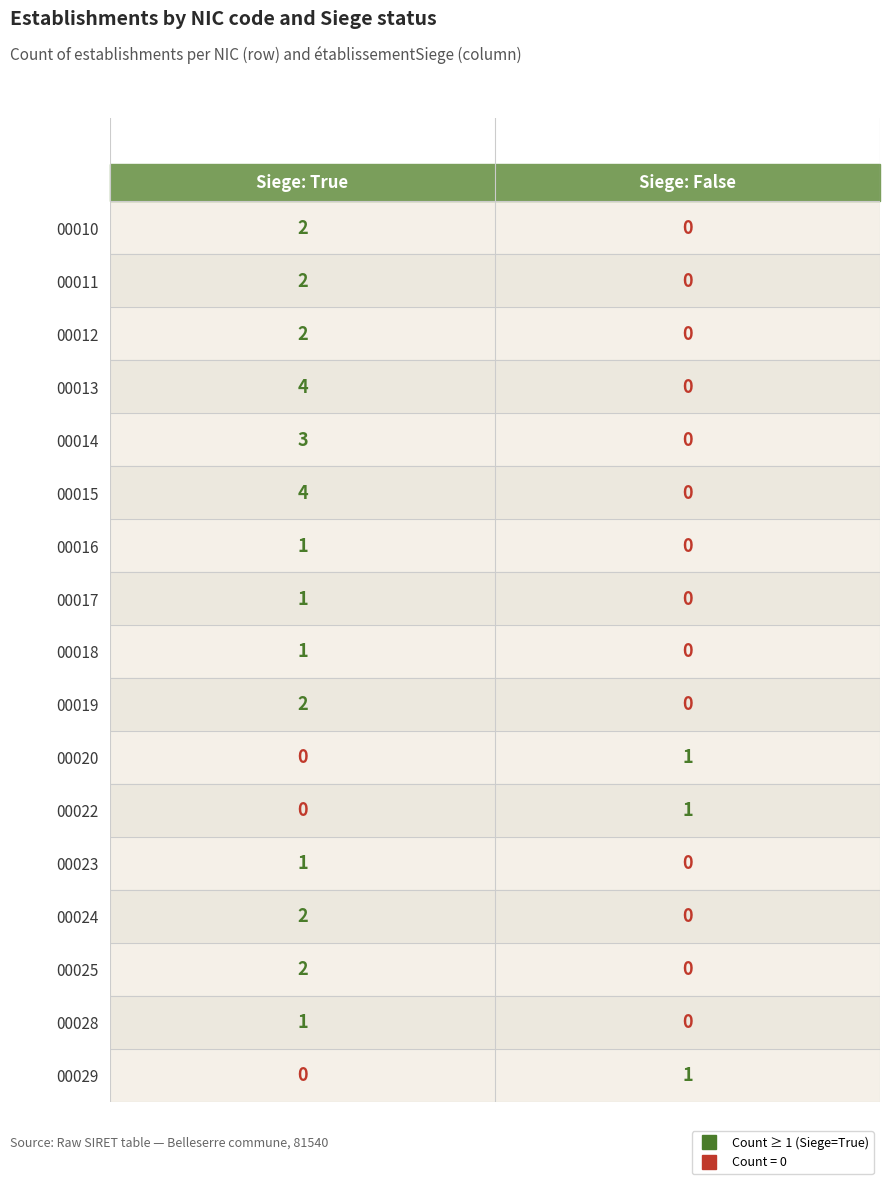

Where is 00016 nearest to the value 0?

Siege: False